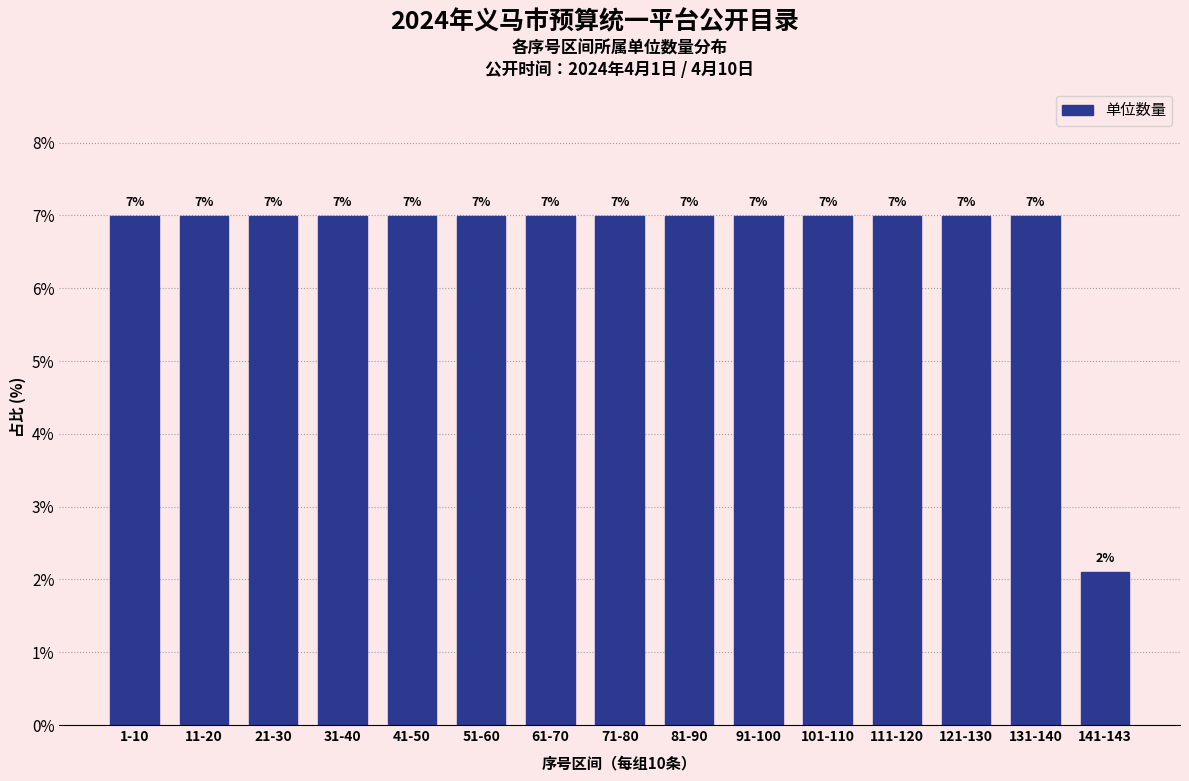

What is the label of the 11th bar from the right?

41-50